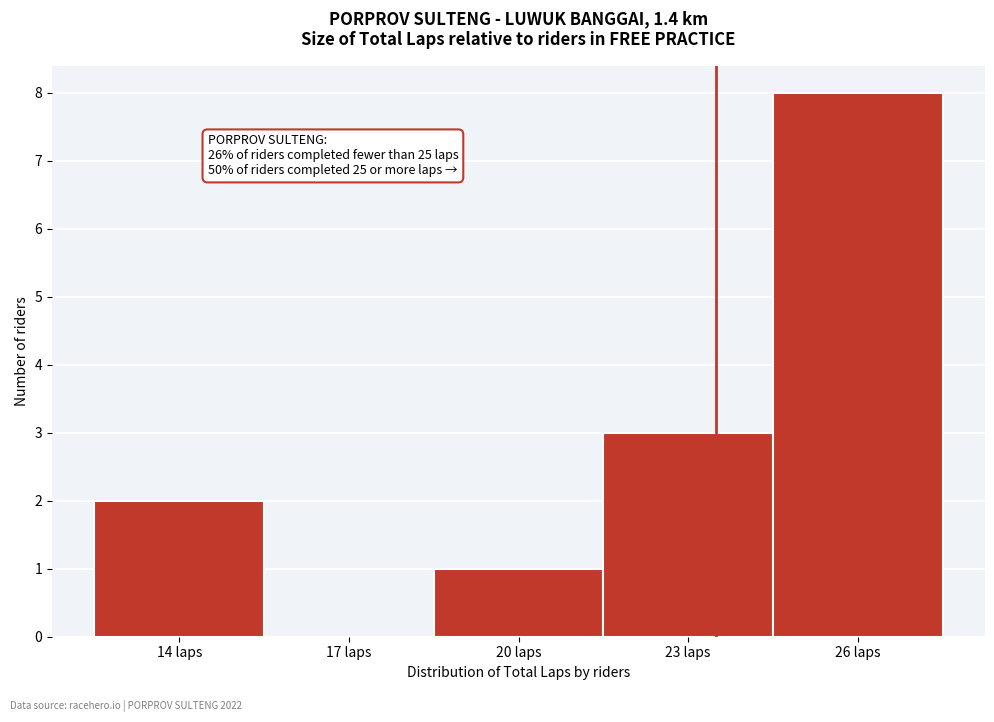

Reading right to left, extract all data points from this chart.

26 laps=8	23 laps=3	20 laps=1	17 laps=0	14 laps=2